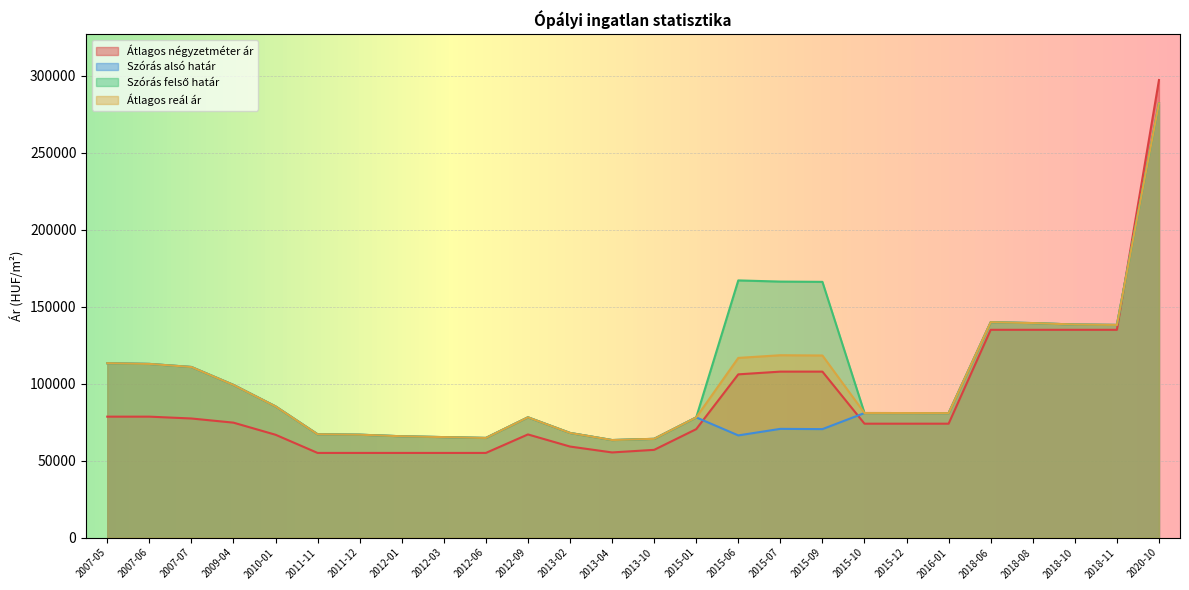

At which category does the chart reach its peak across all series?

2020-10